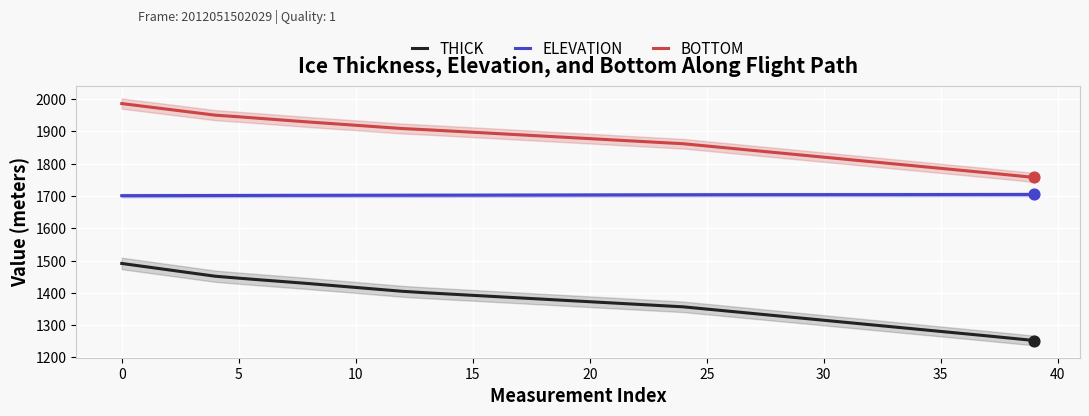

What is the total value across all series at 36?

4756.4